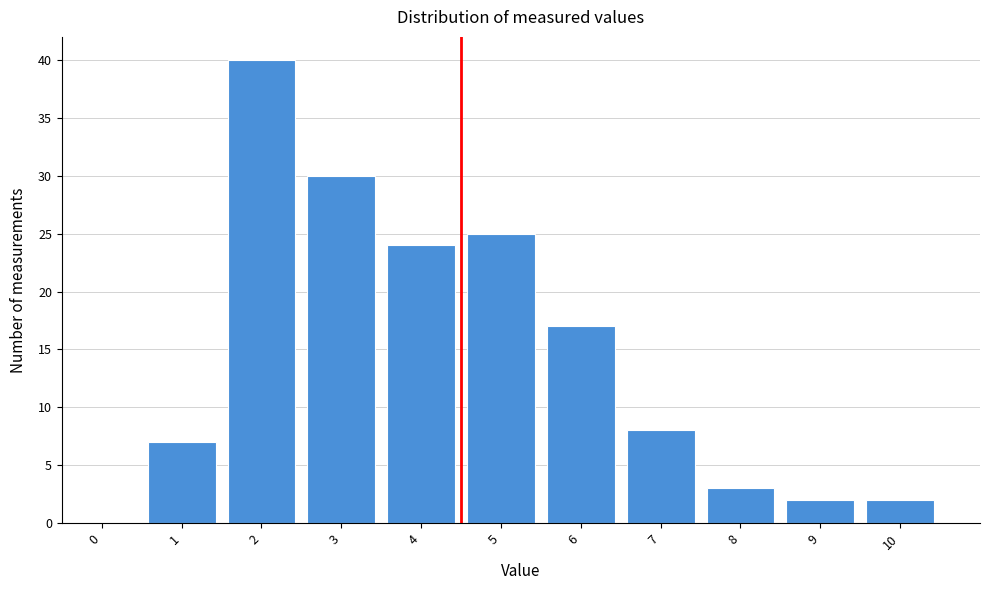

Reading right to left, transcribe all the data shown in this chart.

10=2	9=2	8=3	7=8	6=17	5=25	4=24	3=30	2=40	1=7	0=0